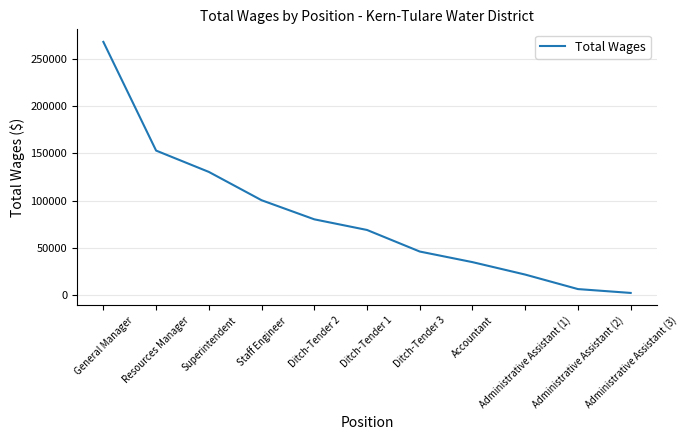

True or false: the data shows 130386 at Superintendent.

True